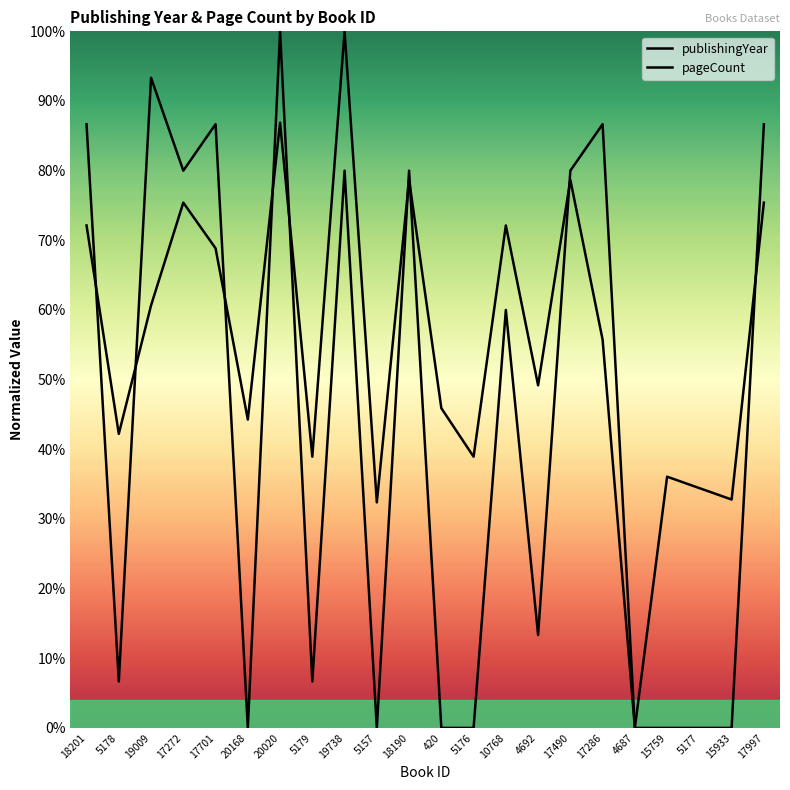

Which series has the widest spread of values?

publishingYear